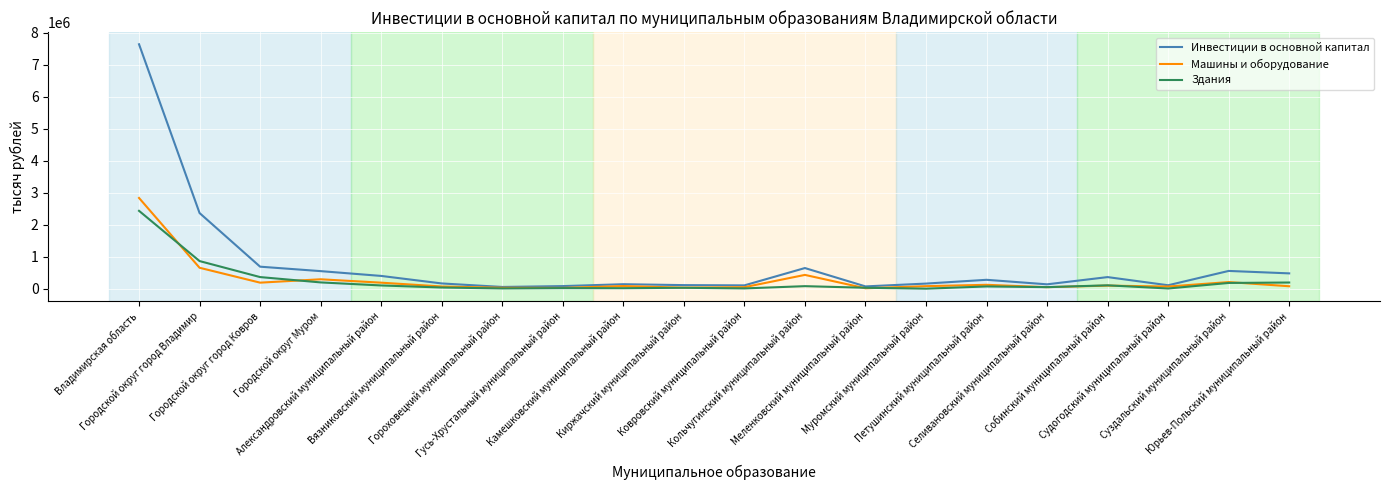

What position from the right is Муромский муниципальный район?

7